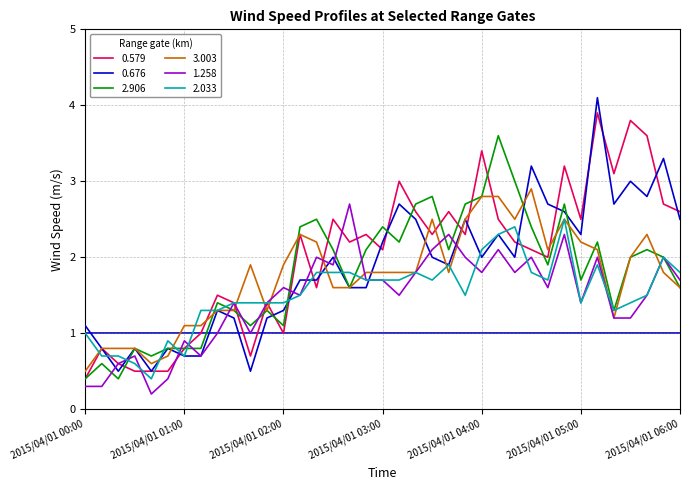

What is the average value of the 1.258 series?

1.5